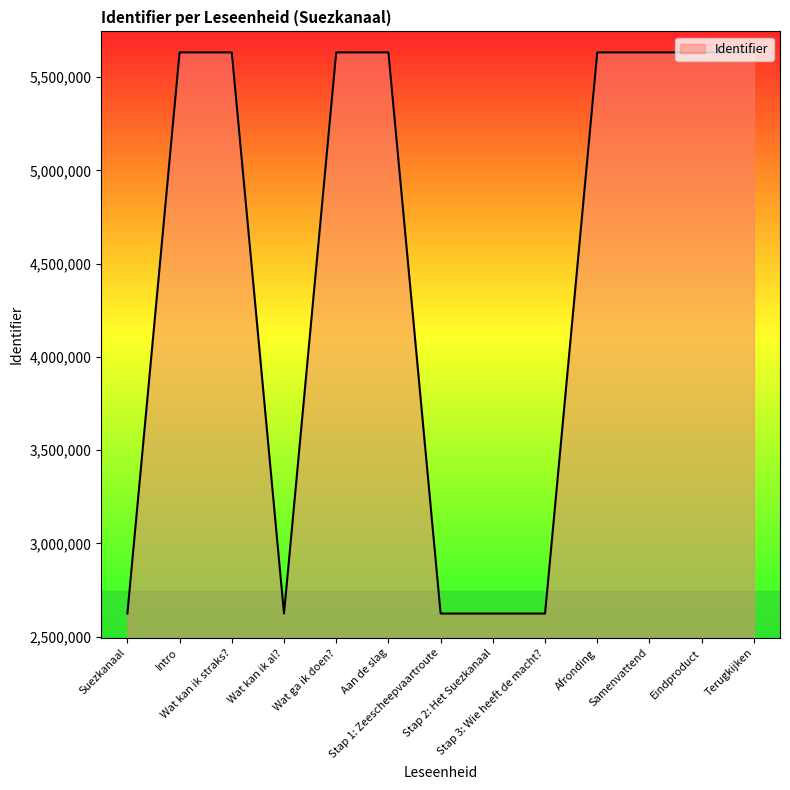

What is the greatest value displayed?

5633054